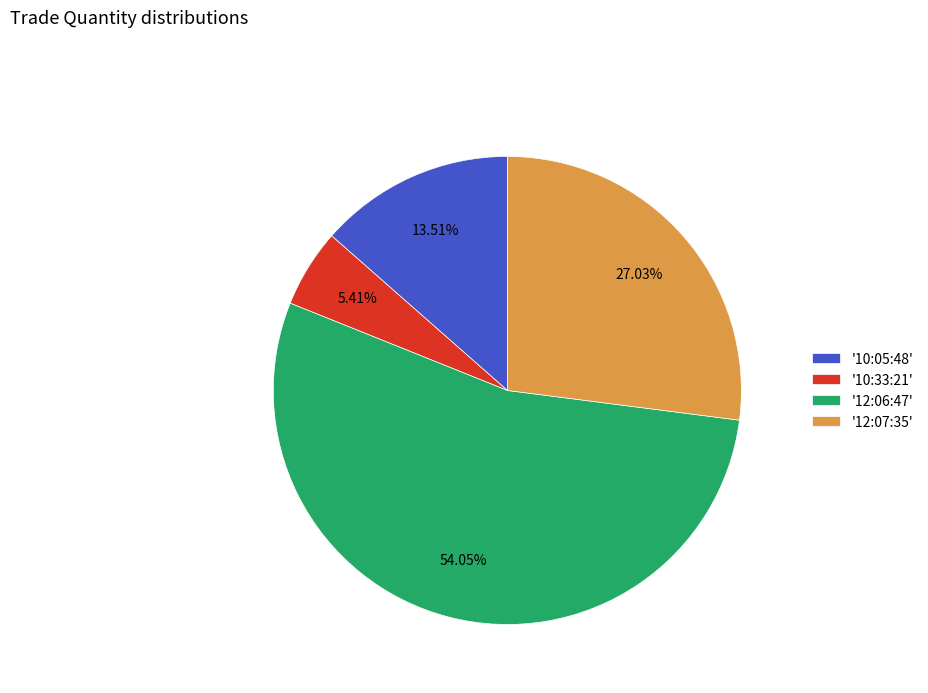

Is the sum of '12:06:47' and '10:33:21' greater than half?

Yes